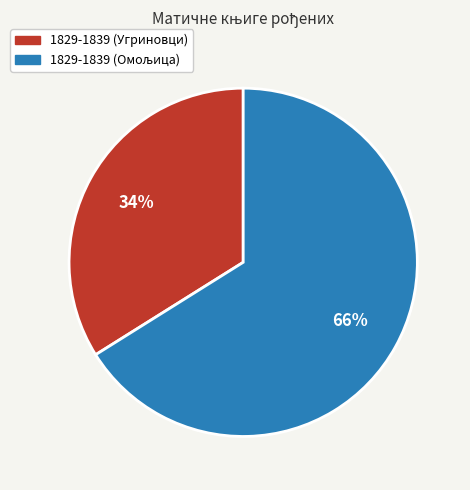

The 1829-1839 (Угриновци) slice represents 42% of the pie. True or false?

False